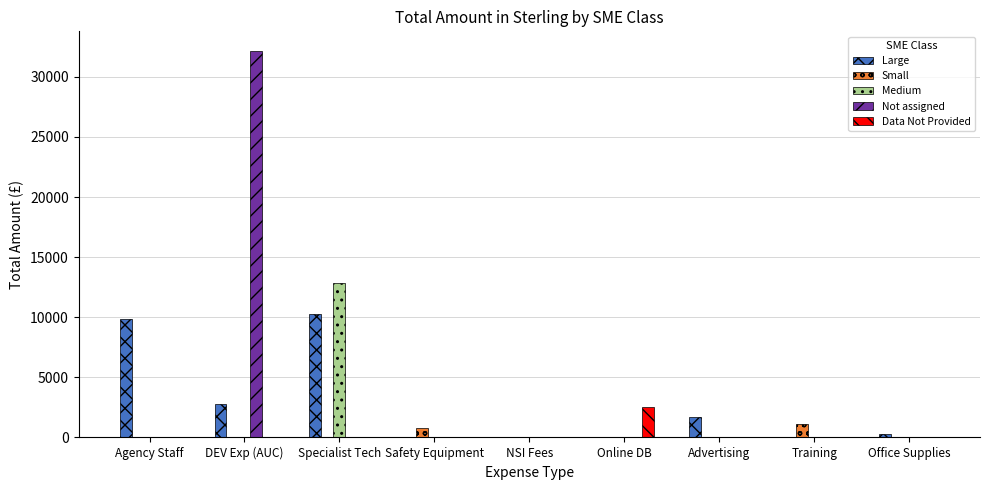

Between DEV Exp (AUC) and Online DB, which series saw the biggest shift?

Not assigned